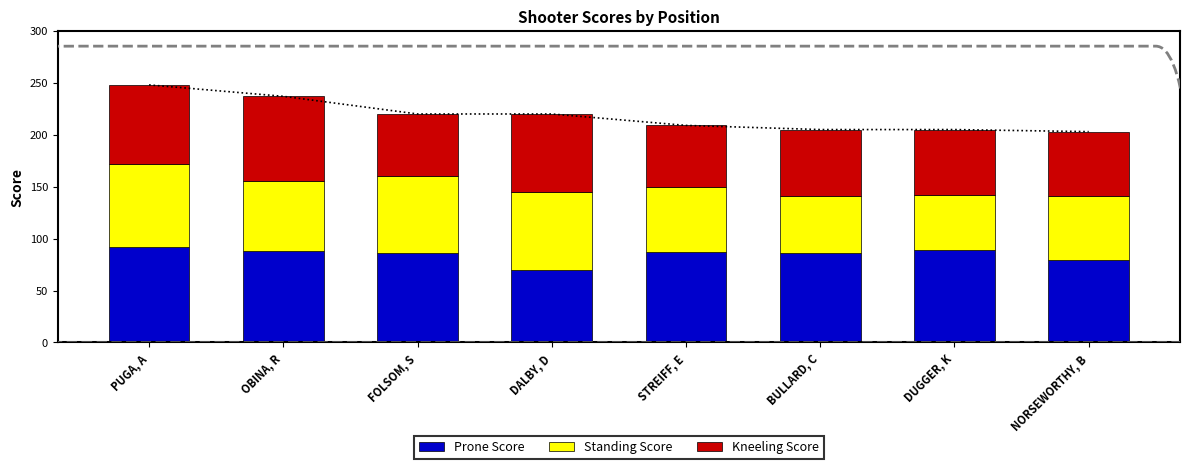

Reading left to right, transcribe all the data shown in this chart.

Prone Score: PUGA, A=92	OBINA, R=88	FOLSOM, S=86	DALBY, D=70	STREIFF, E=87	BULLARD, C=86	DUGGER, K=89	NORSEWORTHY, B=79
Standing Score: PUGA, A=80	OBINA, R=67	FOLSOM, S=74	DALBY, D=75	STREIFF, E=63	BULLARD, C=55	DUGGER, K=53	NORSEWORTHY, B=62
Kneeling Score: PUGA, A=76	OBINA, R=82	FOLSOM, S=60	DALBY, D=75	STREIFF, E=59	BULLARD, C=64	DUGGER, K=63	NORSEWORTHY, B=62